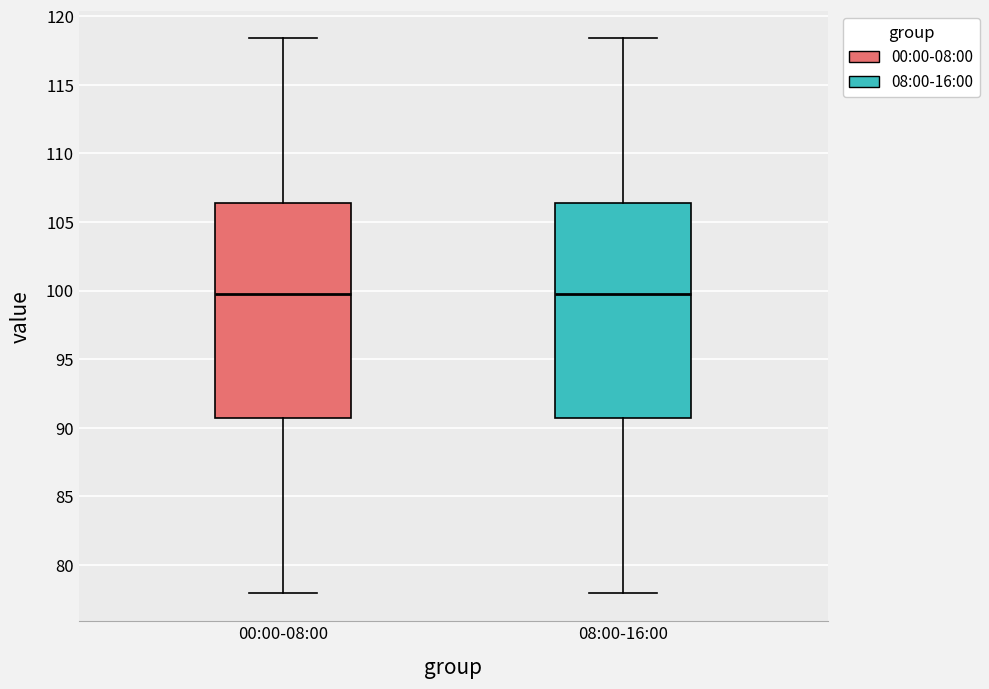

Reading left to right, read every box against the y-axis: the position of its median line, the range the box covers, and the ends of its whiskers. The values are not printed on the chart, so give them approximately, as read against the axis.

00:00-08:00: median 100.0, box 90.5 to 106.5, whiskers 78.0 to 118.5
08:00-16:00: median 100.0, box 90.5 to 106.5, whiskers 78.0 to 118.5